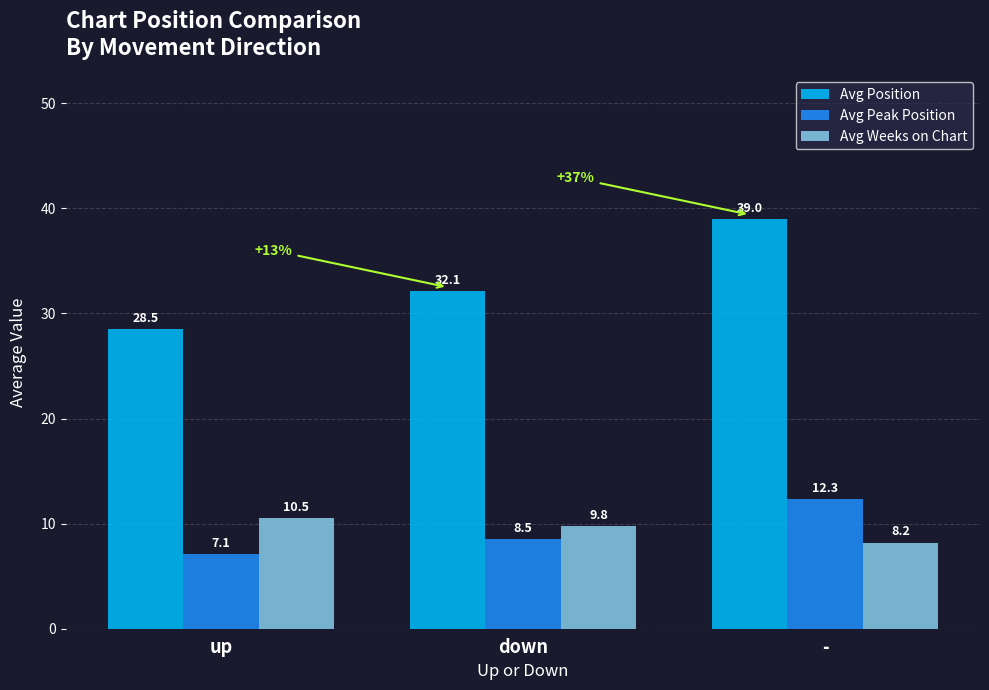

Reading right to left, extract all data points from this chart.

Avg Position: 39.0	32.1	28.5
Avg Peak Position: 12.3	8.5	7.1
Avg Weeks on Chart: 8.2	9.8	10.5